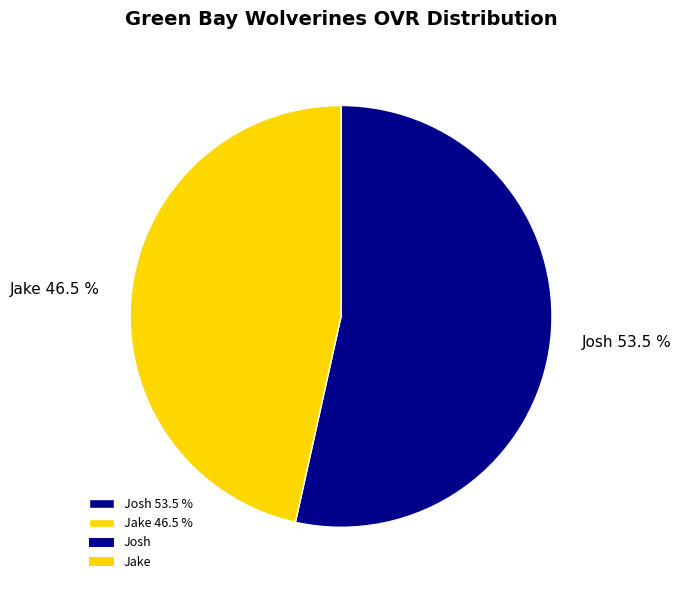

Between Josh 53.5 % and Jake 46.5 %, which is larger?

Josh 53.5 %